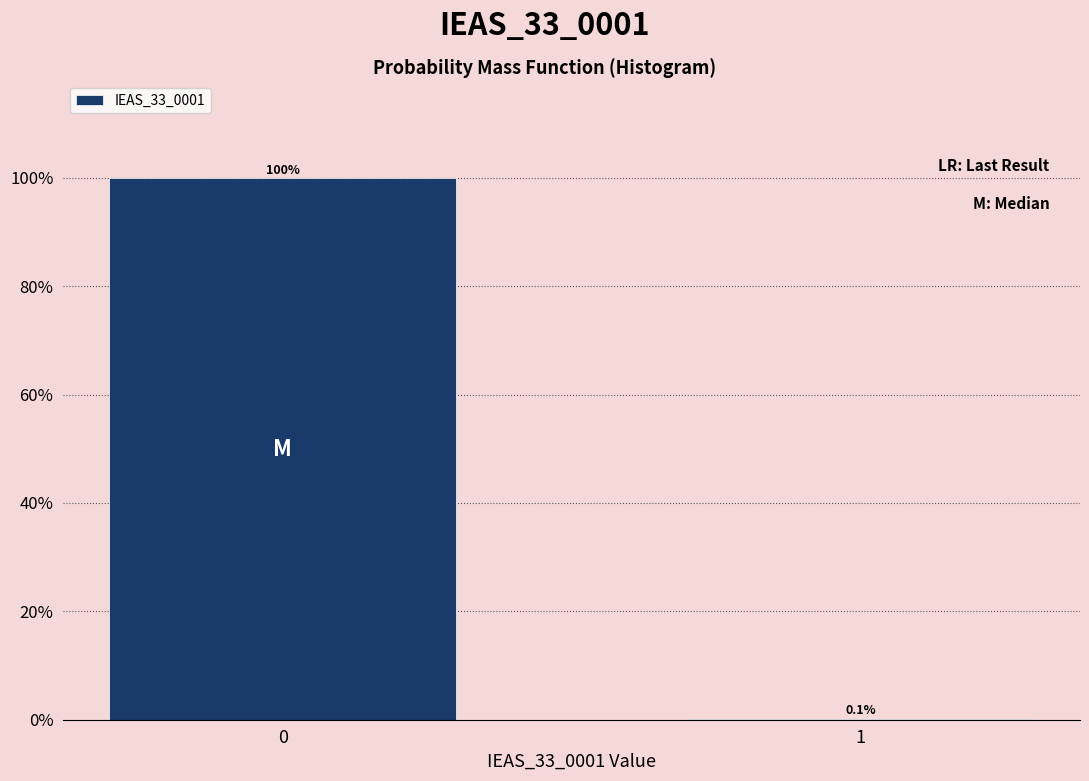

Reading left to right, list all the values displayed in this chart.

0=99.9	1=0.1